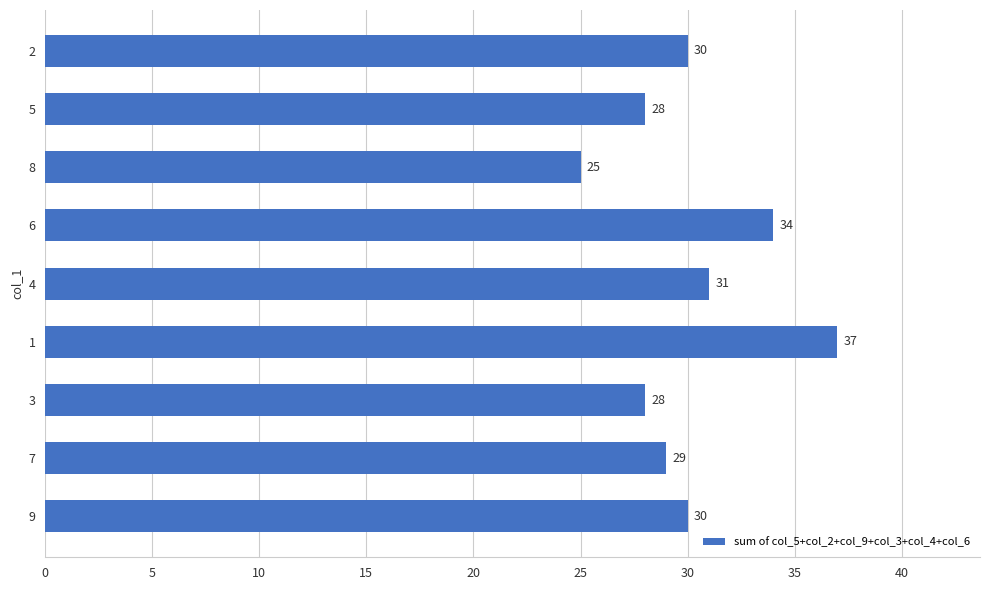

What is the minimum value shown in the chart?

25